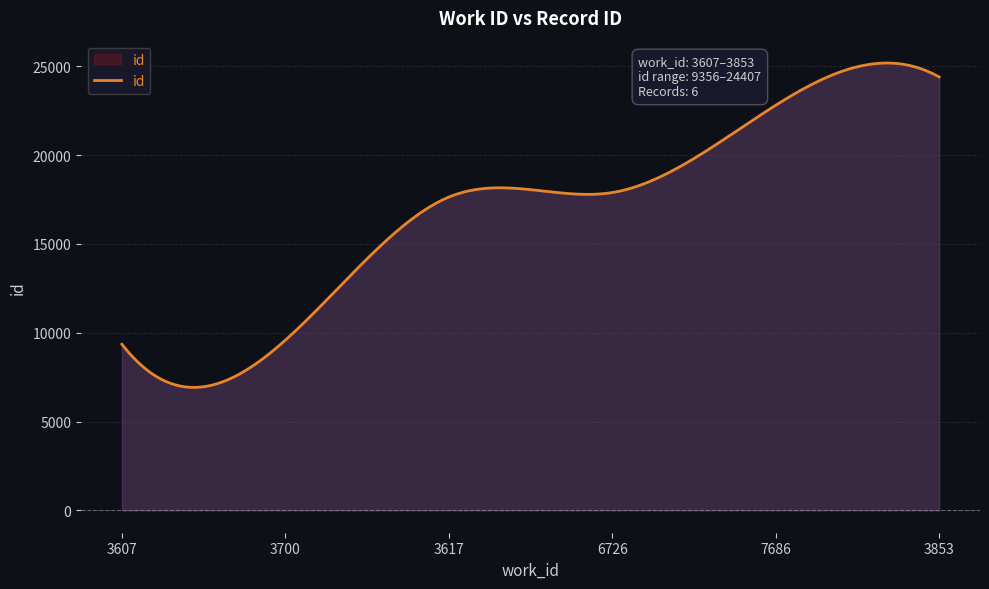

What is the minimum value shown in the chart?

6924.1